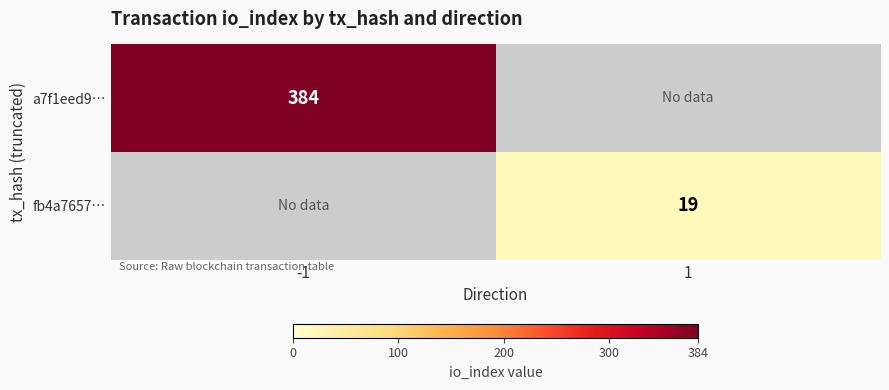

True or false: fb4a7657… has a value of 19 at 1.

True